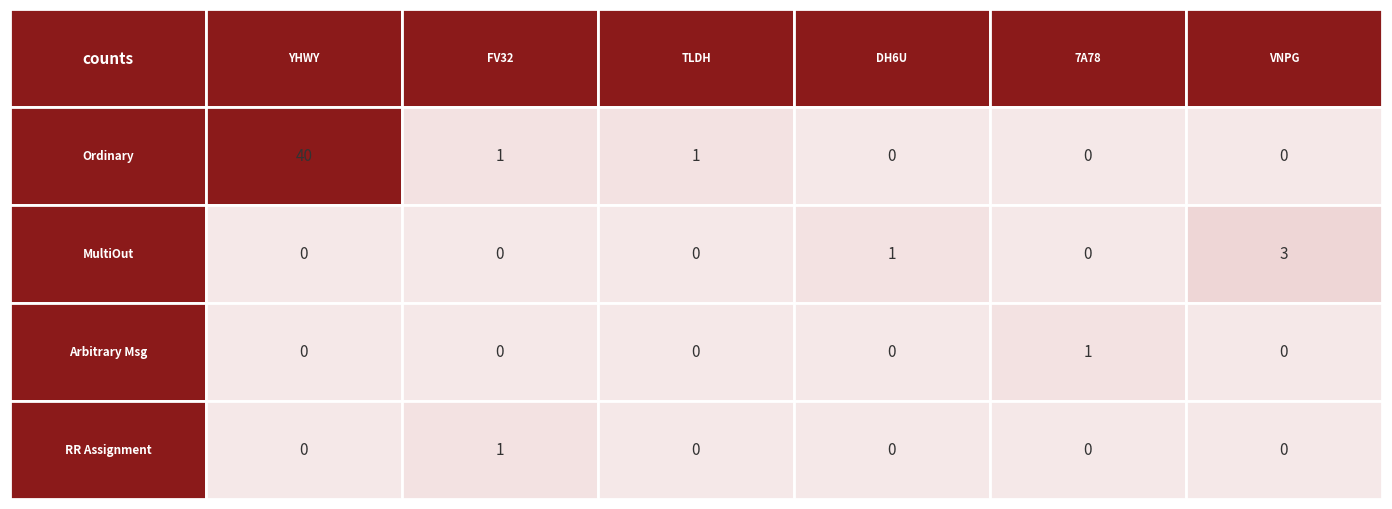

Reading right to left, extract all data points from this chart.

Ordinary Payment: S-VNPG-8ZFT-5DC8-5WM56=0	S-7A78-6MNR-BFJV-CMPCR=0	S-DH6U-KLNR-2RS4-98RMP=0	S-TLDH-HU22-PF3W-22AXL=1	S-FV32-W2TE-RLKT-6Q6RL=1	S-YHWY-GA2Y-CJ7T-F5T54=40
MultiOut Payment: S-VNPG-8ZFT-5DC8-5WM56=3	S-7A78-6MNR-BFJV-CMPCR=0	S-DH6U-KLNR-2RS4-98RMP=1	S-TLDH-HU22-PF3W-22AXL=0	S-FV32-W2TE-RLKT-6Q6RL=0	S-YHWY-GA2Y-CJ7T-F5T54=0
Arbitrary Message: S-VNPG-8ZFT-5DC8-5WM56=0	S-7A78-6MNR-BFJV-CMPCR=1	S-DH6U-KLNR-2RS4-98RMP=0	S-TLDH-HU22-PF3W-22AXL=0	S-FV32-W2TE-RLKT-6Q6RL=0	S-YHWY-GA2Y-CJ7T-F5T54=0
Reward Recipient Assignment: S-VNPG-8ZFT-5DC8-5WM56=0	S-7A78-6MNR-BFJV-CMPCR=0	S-DH6U-KLNR-2RS4-98RMP=0	S-TLDH-HU22-PF3W-22AXL=0	S-FV32-W2TE-RLKT-6Q6RL=1	S-YHWY-GA2Y-CJ7T-F5T54=0